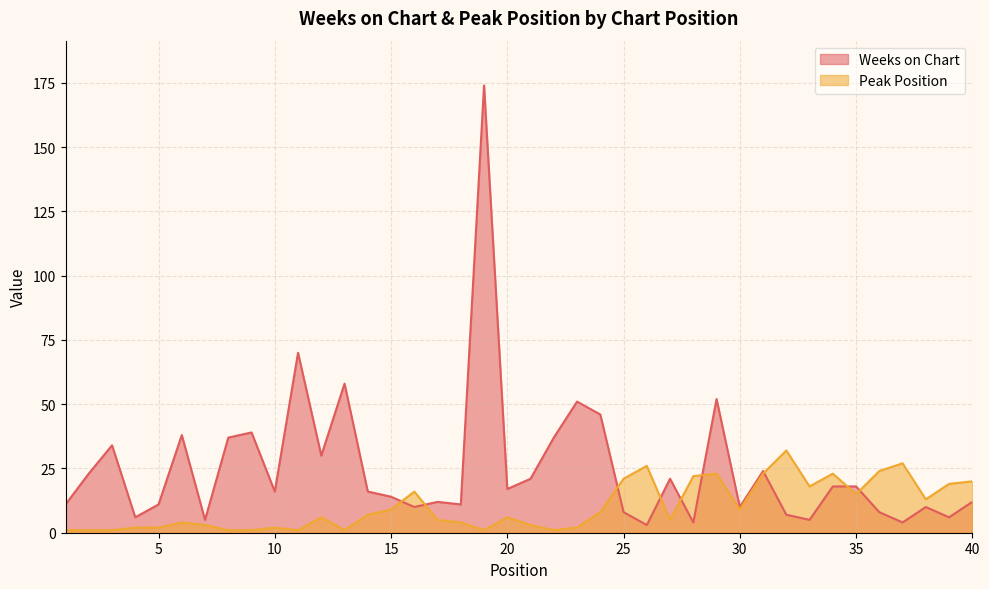

What is the approximate value of Peak Position at 20?

6